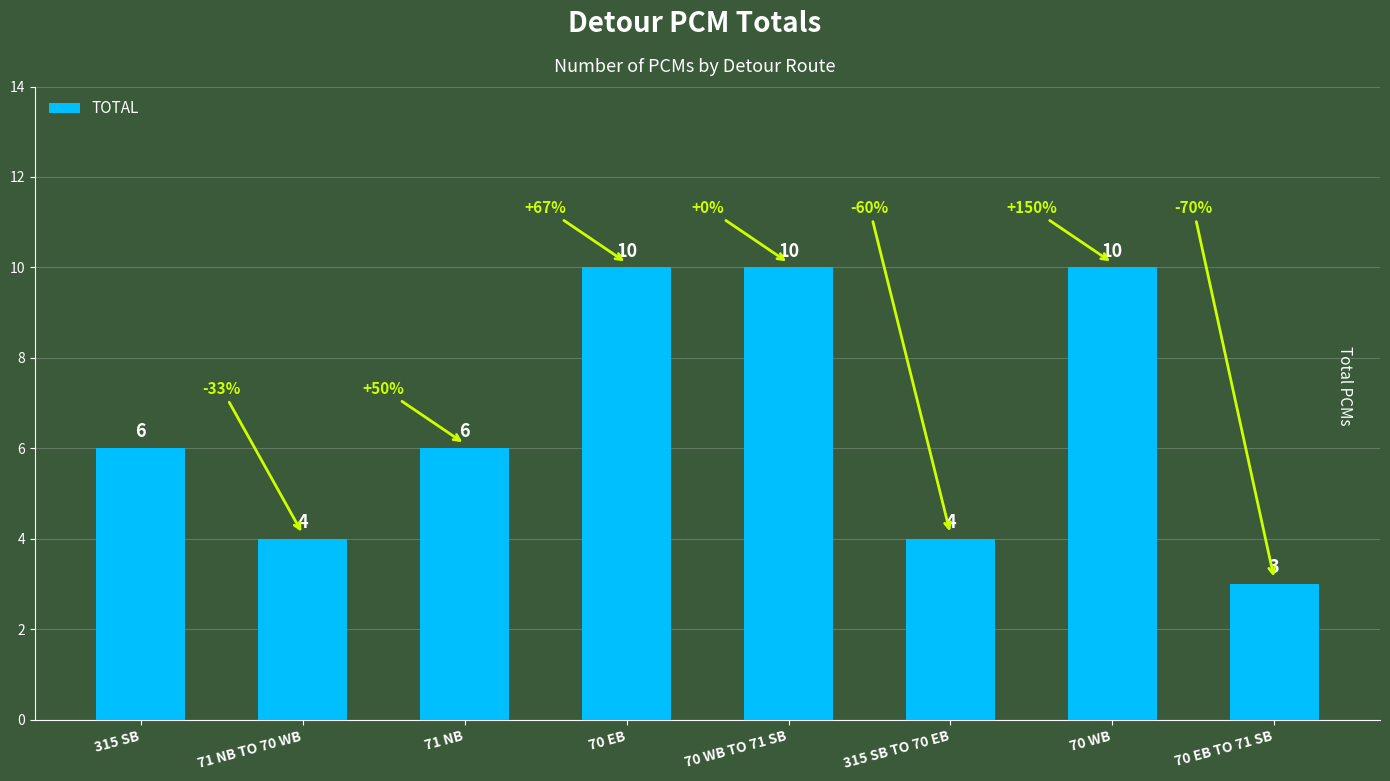

What is the change in value from 315 SB to 70 WB?

+4